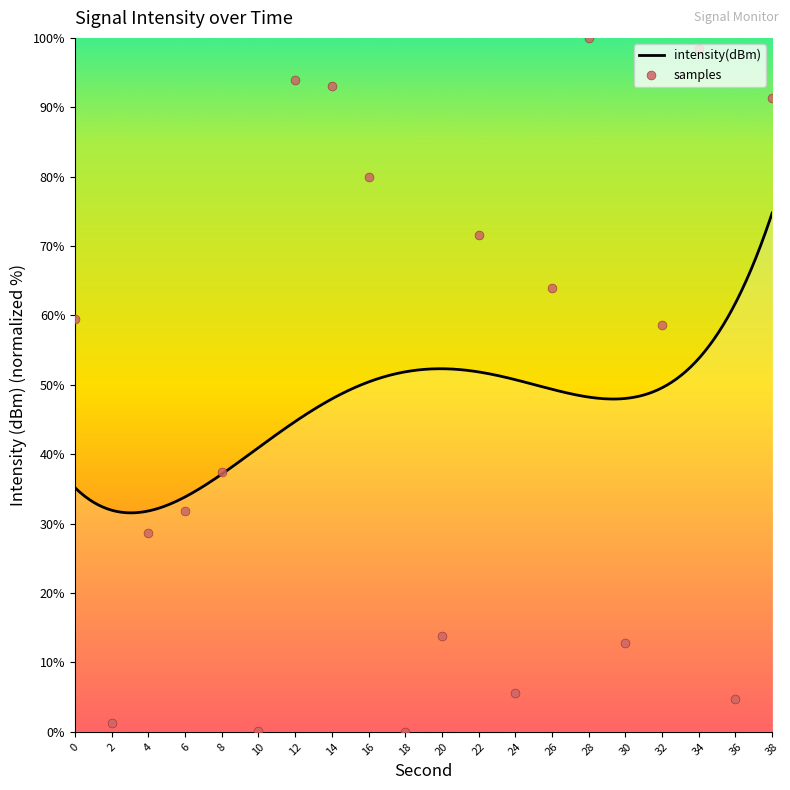

Between 22 and 12, which is larger?

12